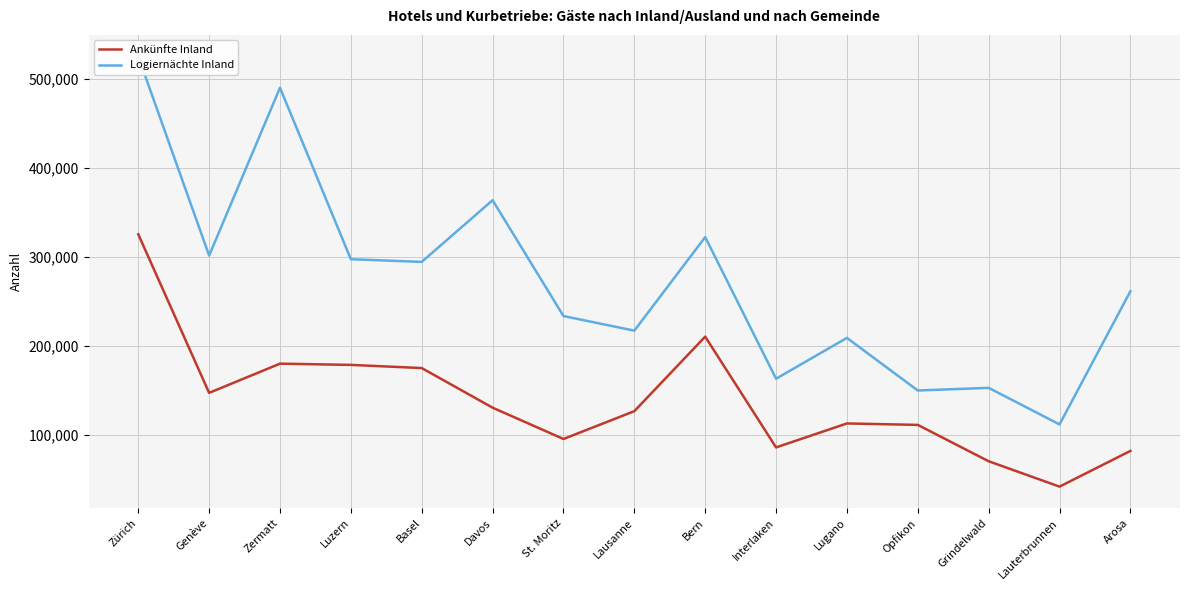

What is the difference between the Ankünfte Inland values at Lauterbrunnen and St. Moritz?

53415